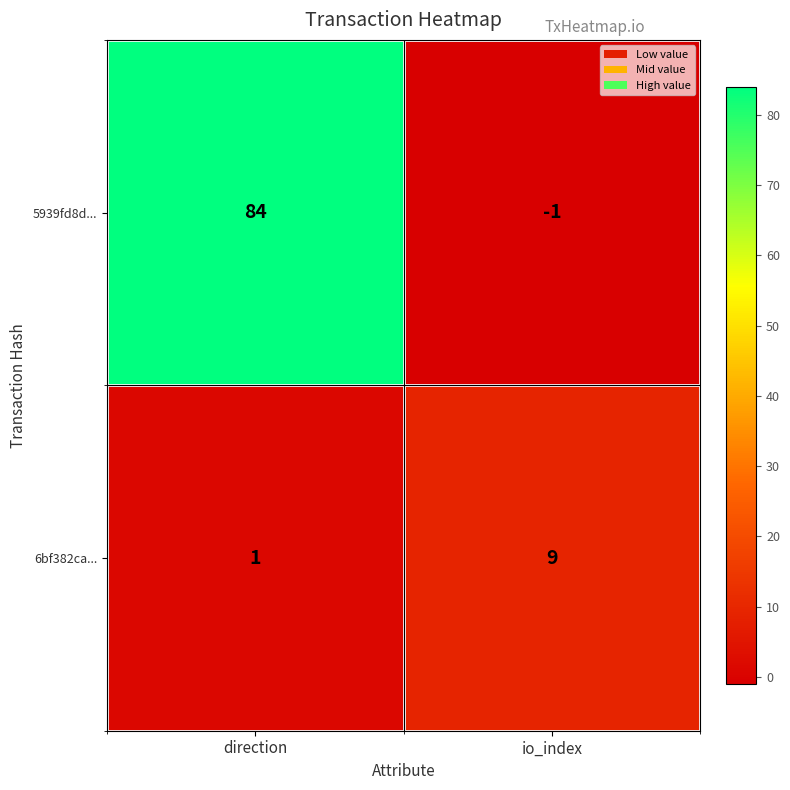

What is the difference between the highest and lowest values at direction?

83